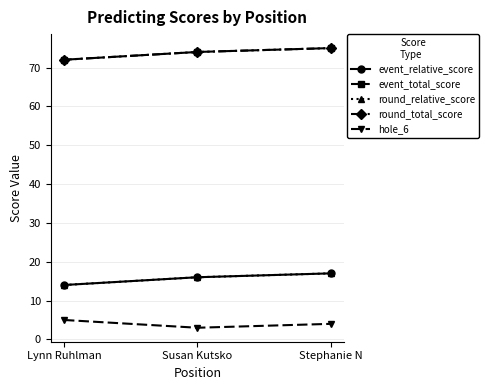

At which category is the sum across all series the highest?

Stephanie N